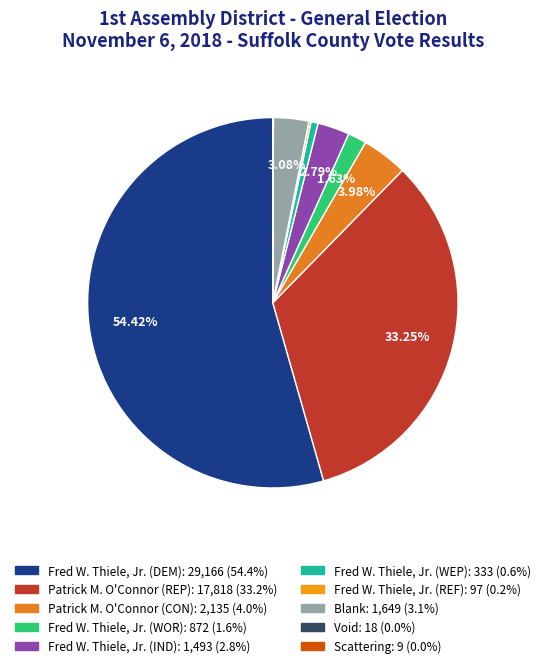

Between Fred W. Thiele, Jr. (WOR) and Fred W. Thiele, Jr. (WEP), which is larger?

Fred W. Thiele, Jr. (WOR)